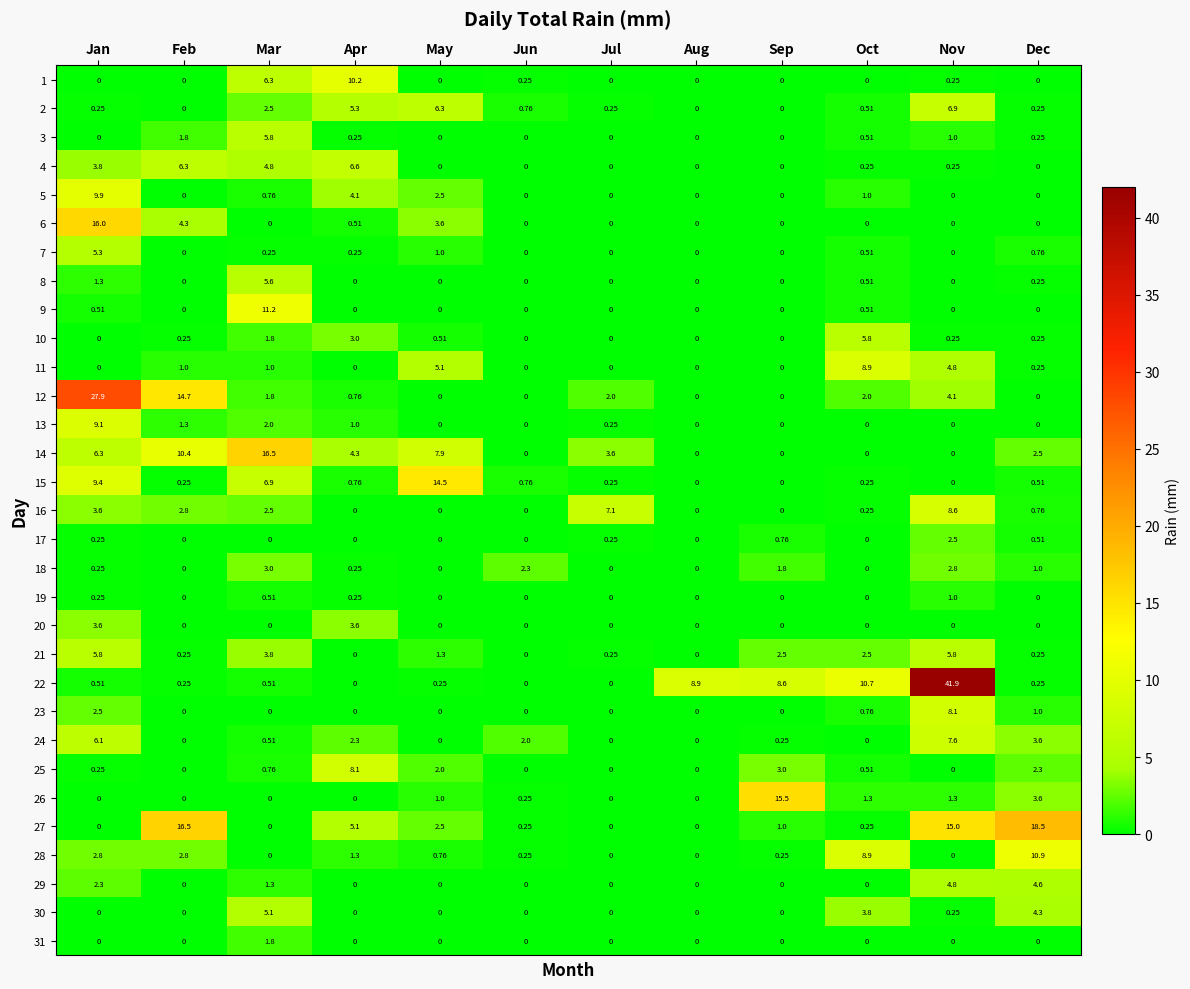

At which category is the sum across all series the highest?

Jan